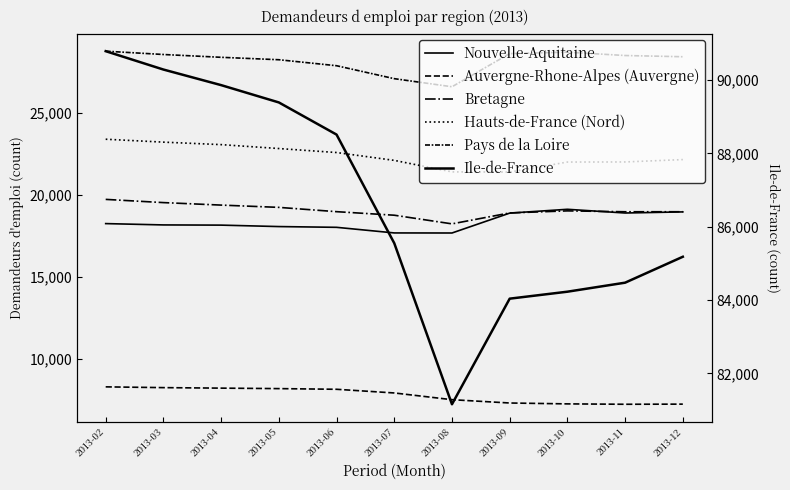

What value does the Auvergne-Rhone-Alpes (Auvergne) series have at 2013-02, to the nearest 50?

8300